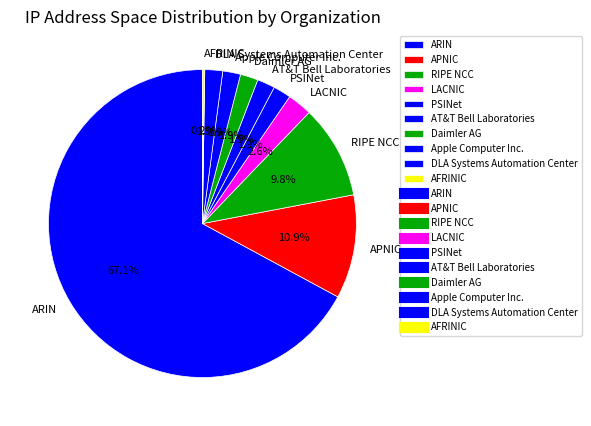

Is there a majority slice in this chart?

Yes